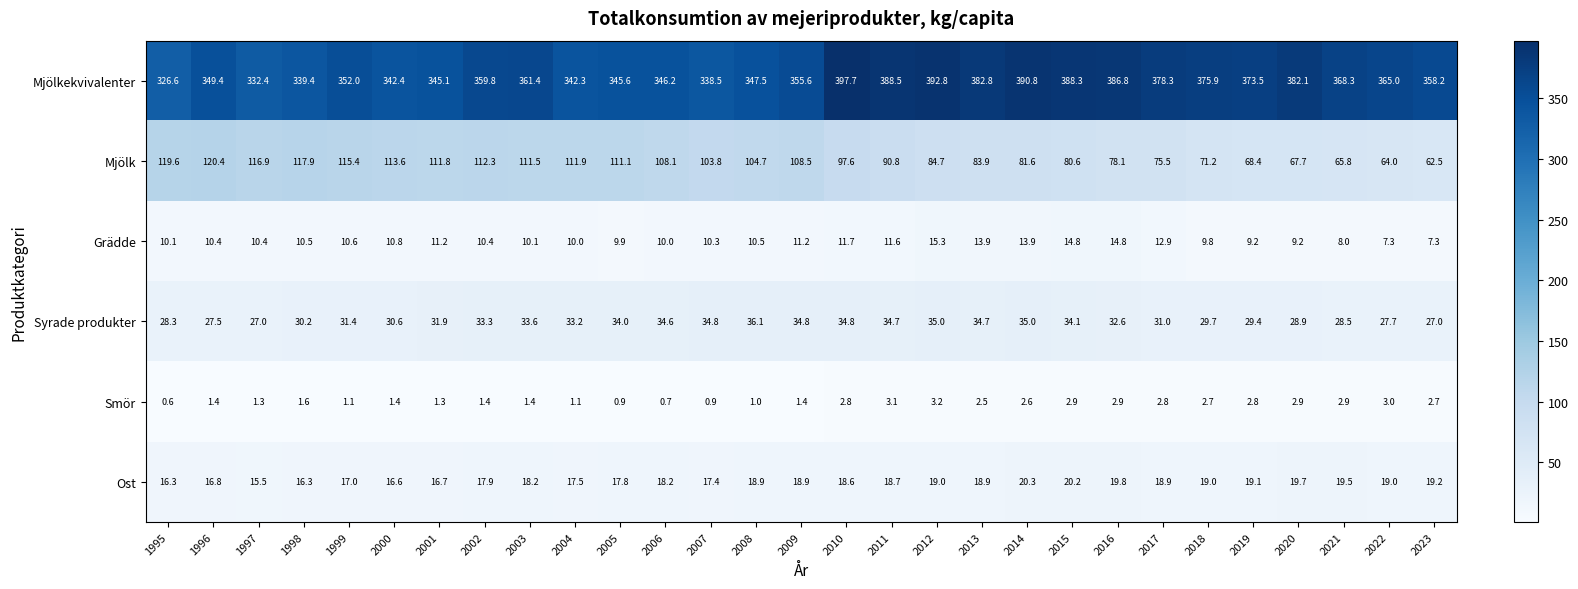

What is the spread (max minus min) of values at 1999?

350.9